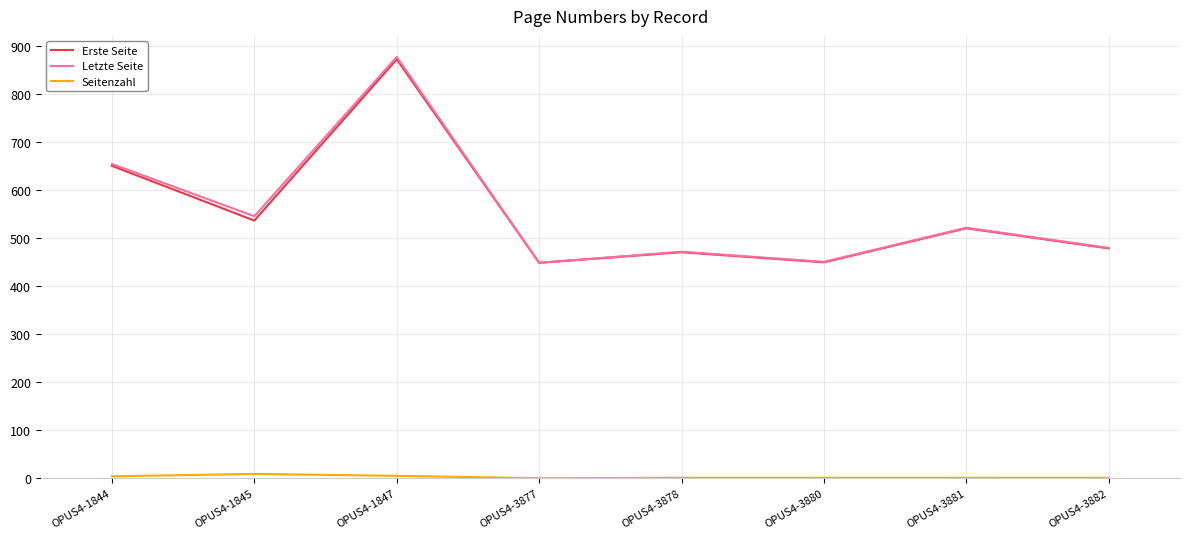

Which series changed the most between OPUS4-1844 and OPUS4-3881?

Letzte Seite